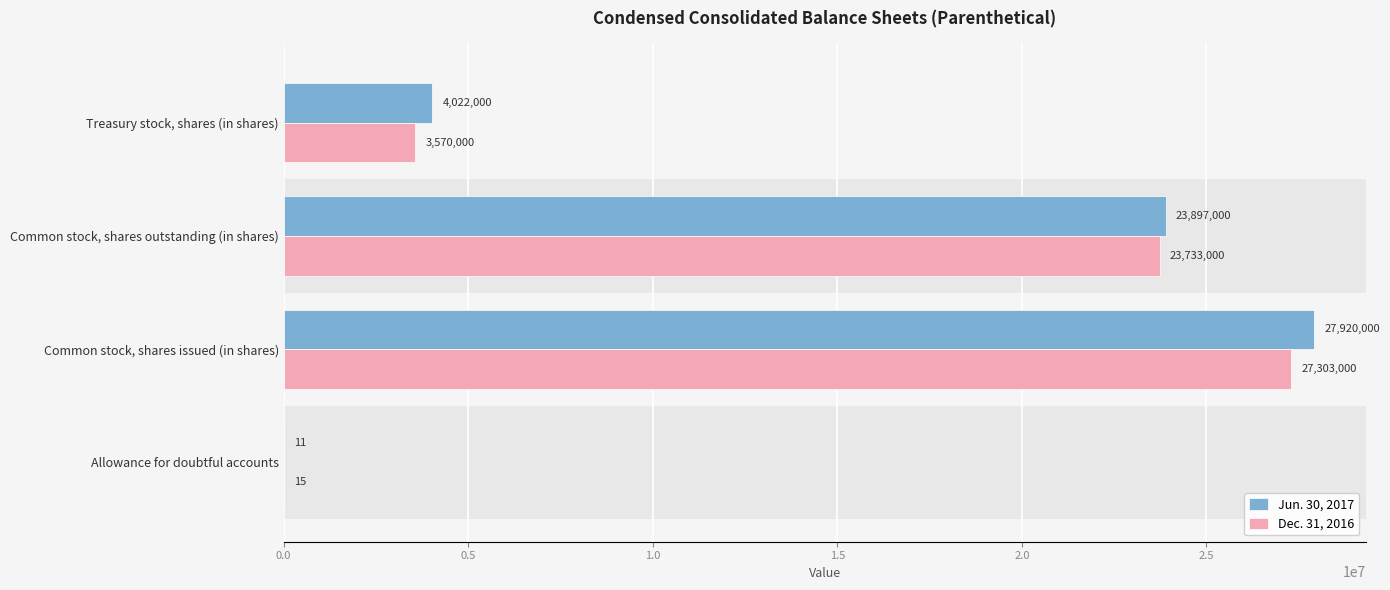

What is the greatest value displayed?

27920000